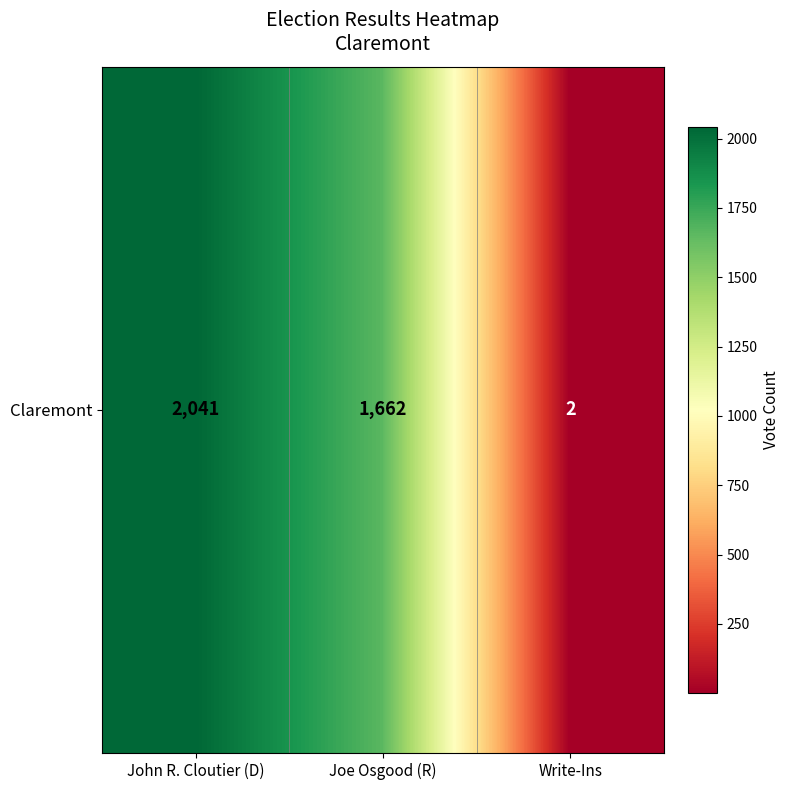

What is the difference between the values at Write-Ins and John R. Cloutier (D)?

2039